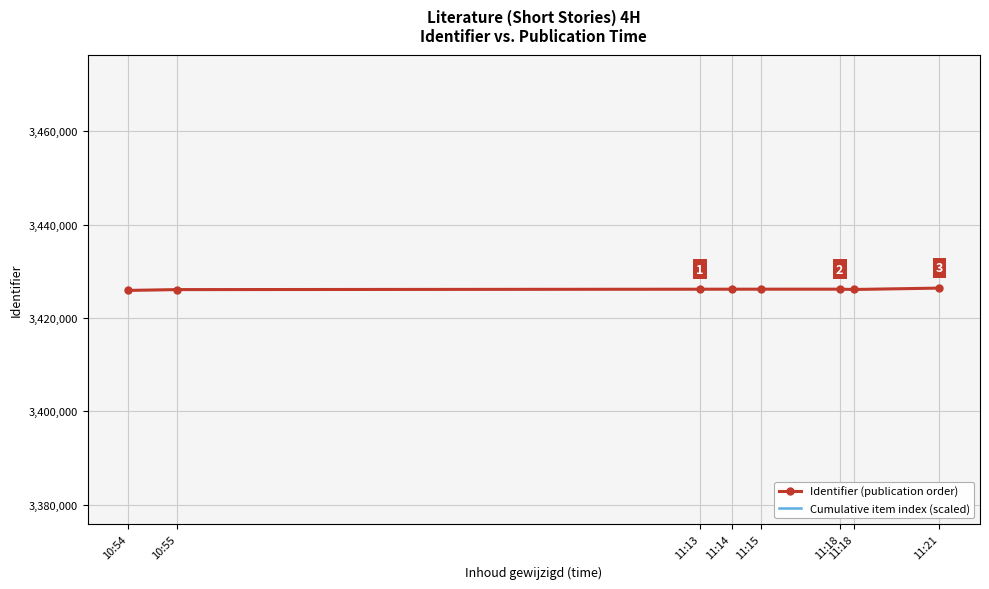

How many lines are shown in the chart?

2